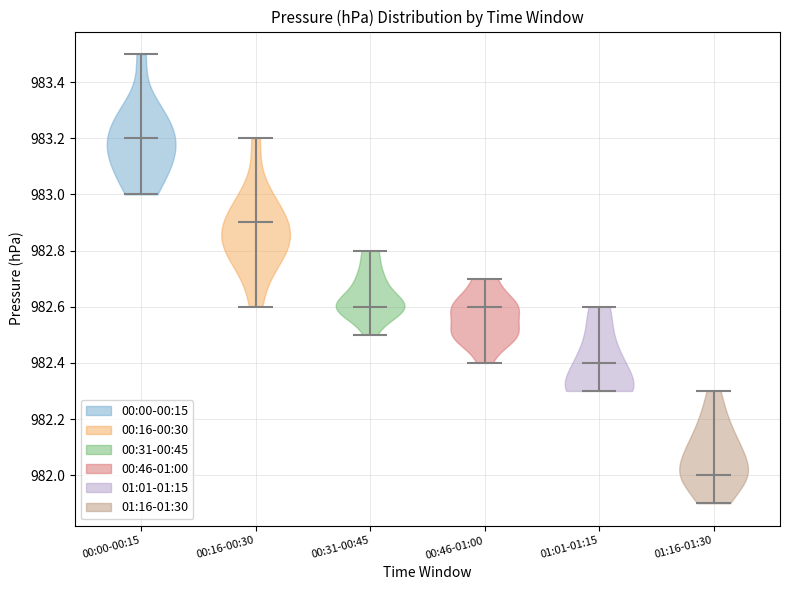

Reading left to right, read every violin against the y-axis: where its median line is, and the lowest and highest points it reaches. The values are not printed on the chart, so give them approximately, as read against the axis.

00:00-00:15: median line 983.2, lowest point 983.0, highest point 983.5
00:16-00:30: median line 982.9, lowest point 982.6, highest point 983.2
00:31-00:45: median line 982.6, lowest point 982.5, highest point 982.8
00:46-01:00: median line 982.6, lowest point 982.4, highest point 982.7
01:01-01:15: median line 982.4, lowest point 982.3, highest point 982.6
01:16-01:30: median line 982.0, lowest point 981.9, highest point 982.3